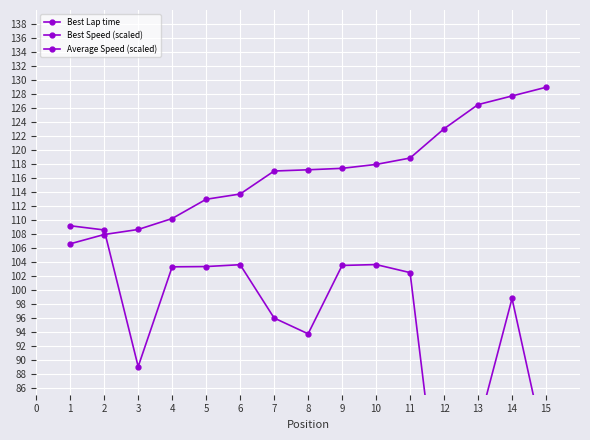

What is the value of the Best Lap time point at the 11th from the left?

118.8